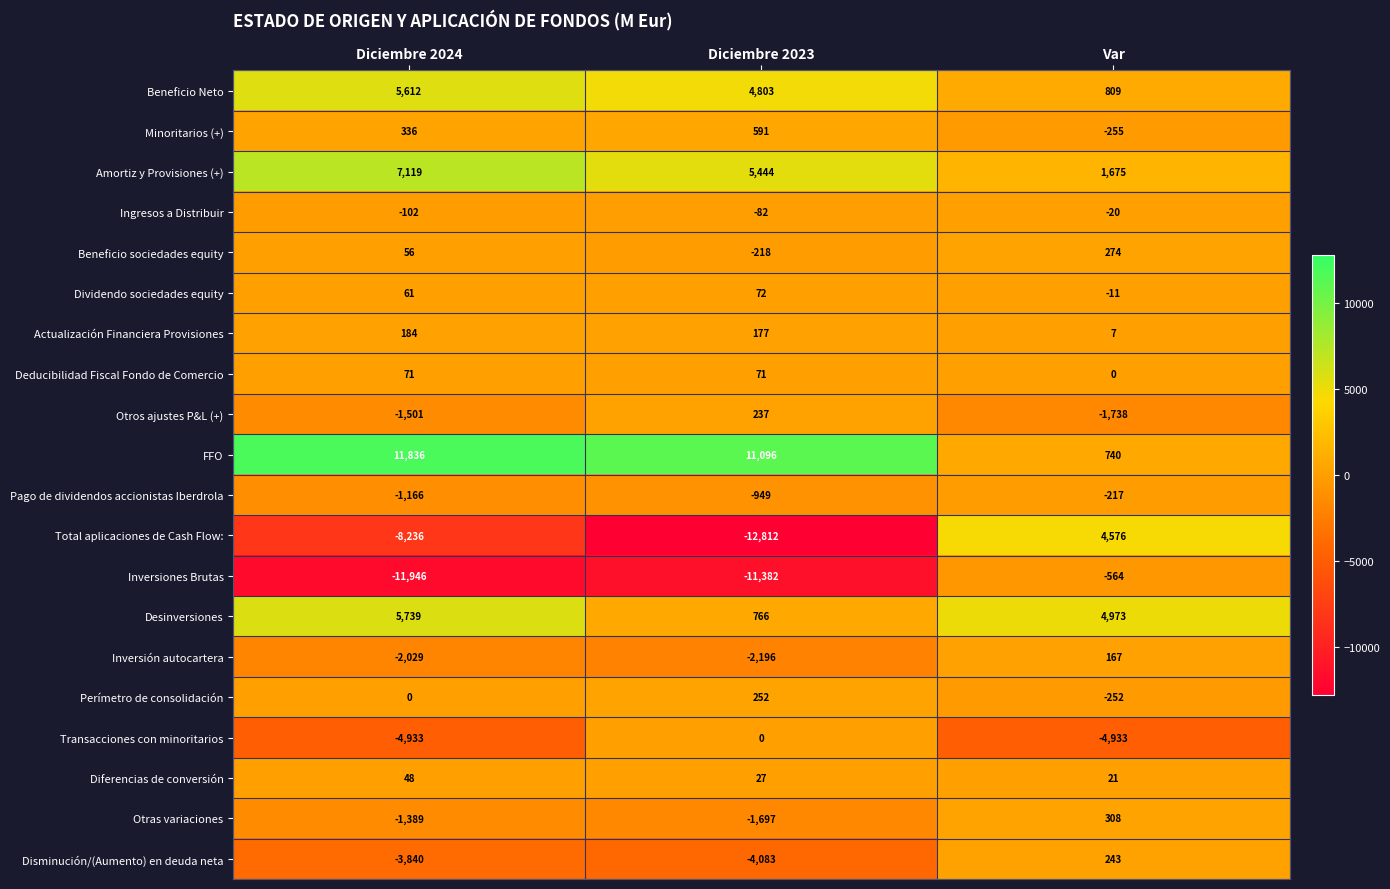

What is the spread (max minus min) of values at Diciembre 2023?

23908